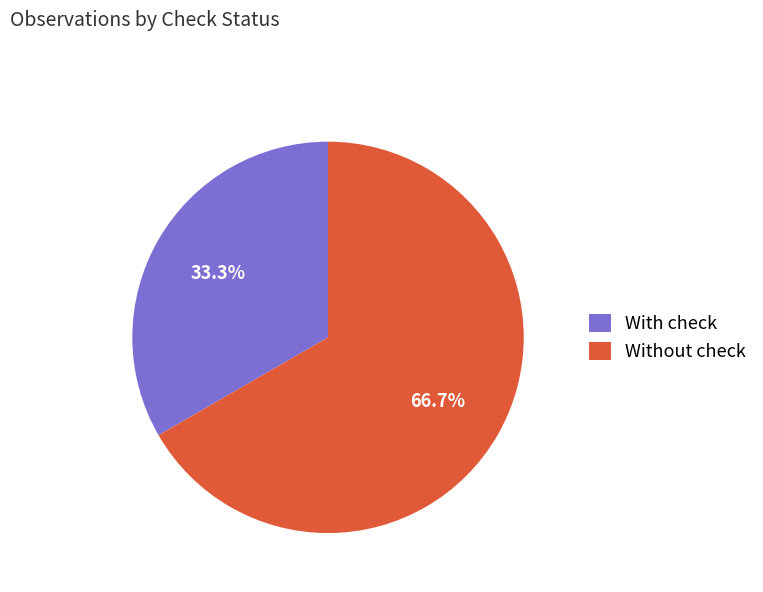

Rank the categories by value from lowest to highest.

With check, Without check